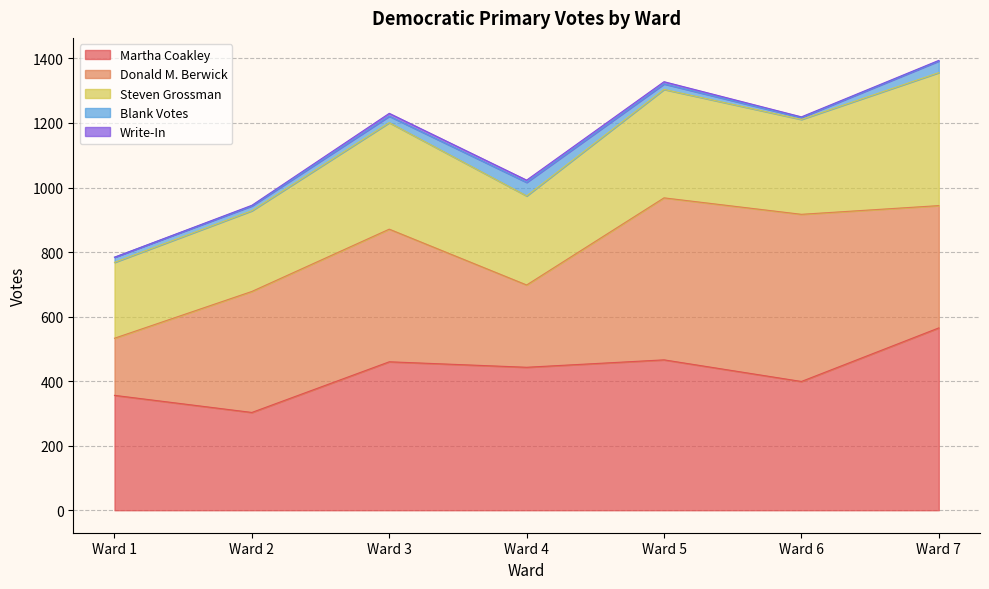

What is the greatest value displayed?

565